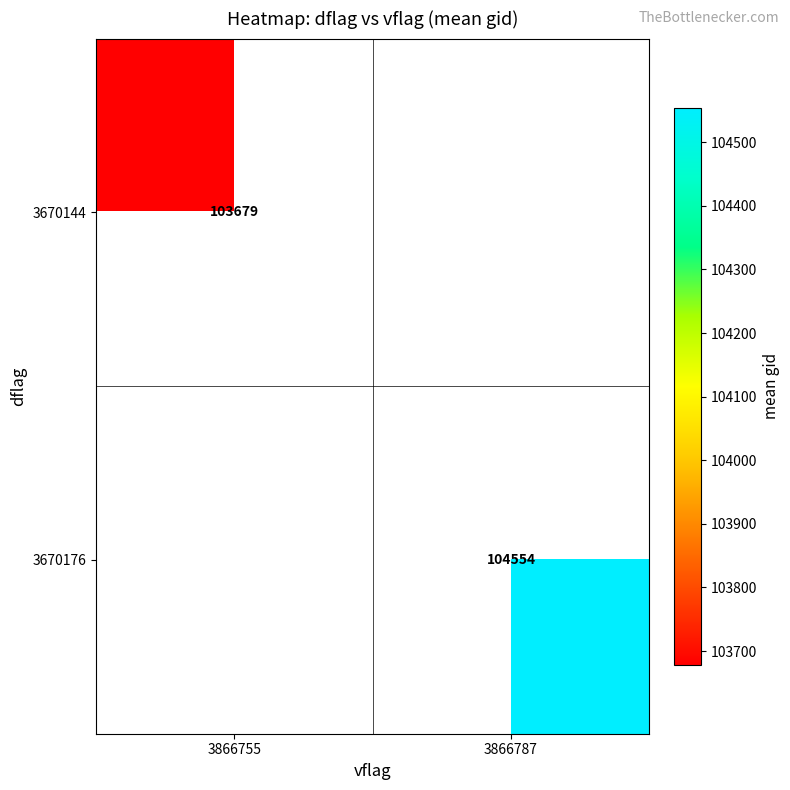

Is the value of 3670144 at 3866755 greater than the value of 3670176 at 3866755?

No